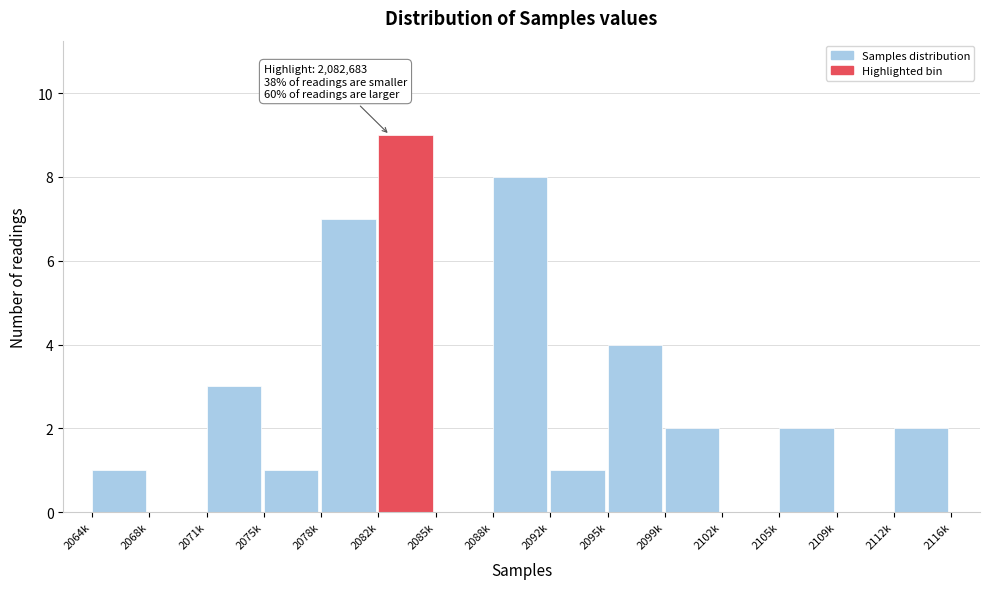

Reading left to right, list all the values displayed in this chart.

2064k=1	2068k=0	2071k=3	2075k=1	2078k=7	2082k=9	2085k=0	2088k=8	2092k=1	2095k=4	2099k=2	2102k=0	2105k=2	2109k=0	2112k=2